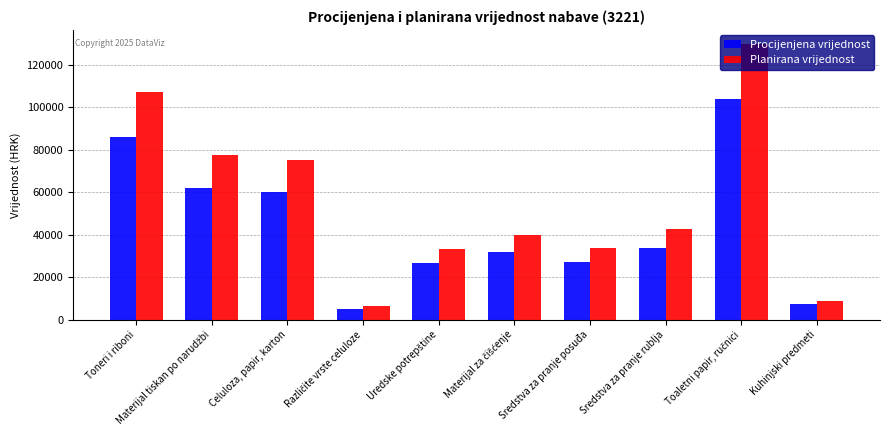

What are all the series names shown in the legend?

Procijenjena vrijednost, Planirana vrijednost